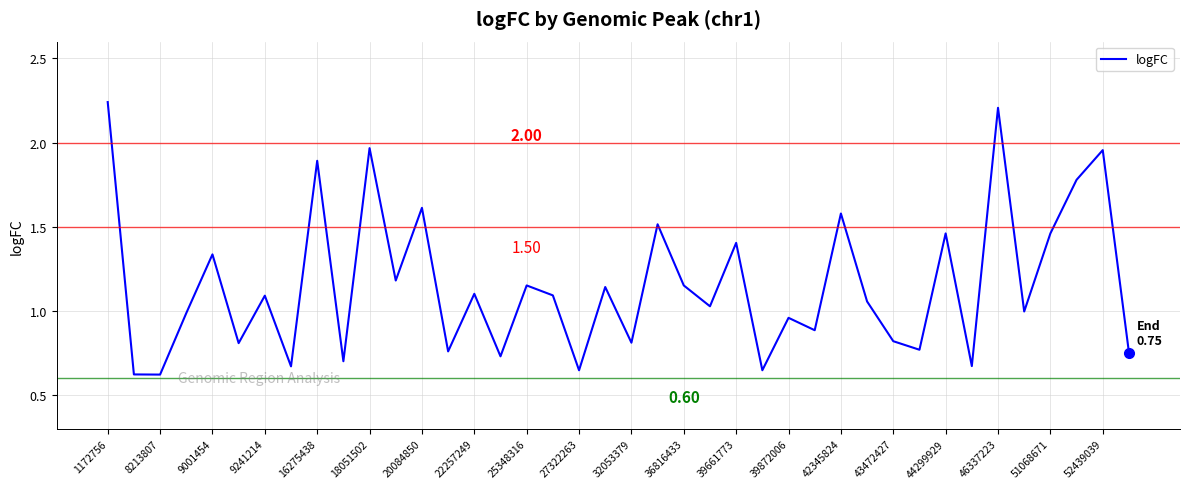

What is the difference between the maximum and minimum values?

1.6